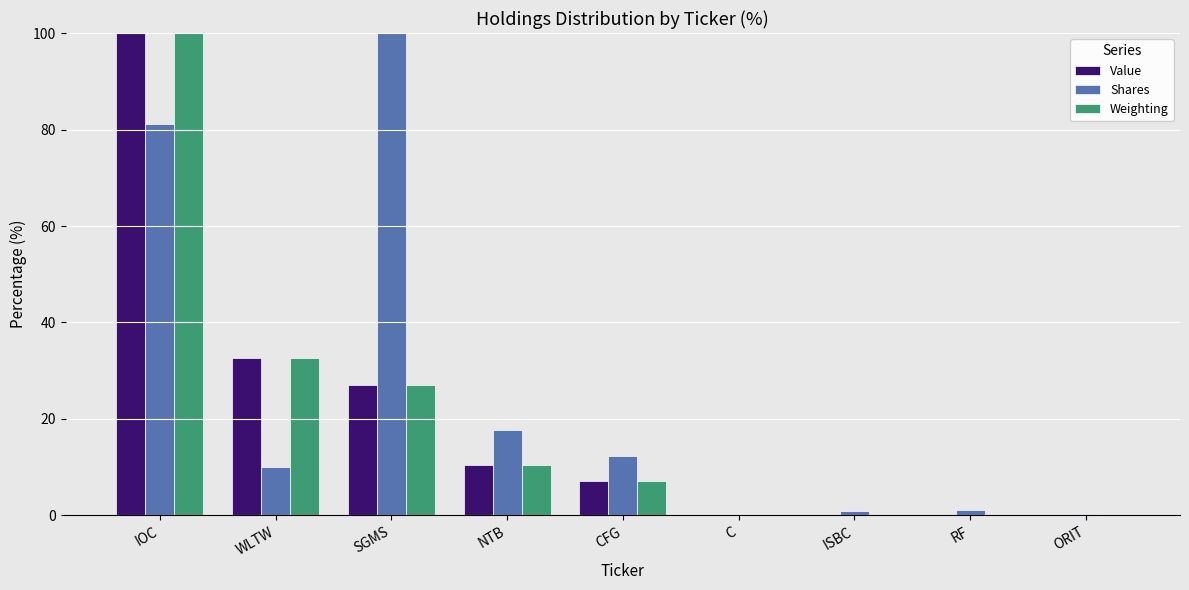

The Value series shows 7.2 at CFG. True or false?

True